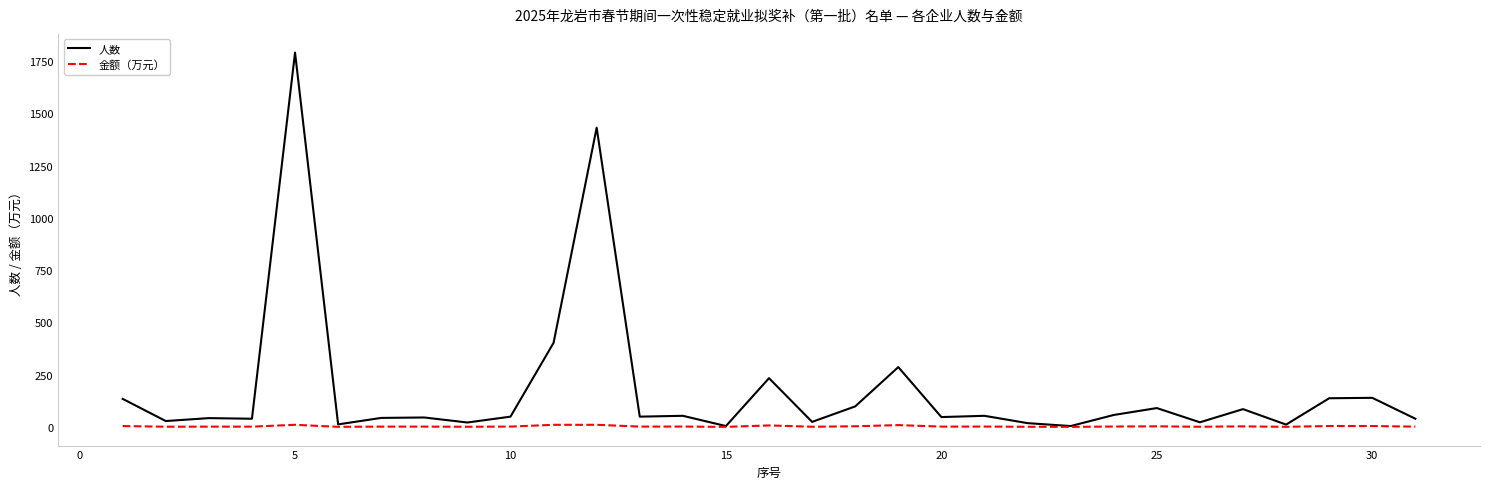

How many lines are shown in the chart?

2